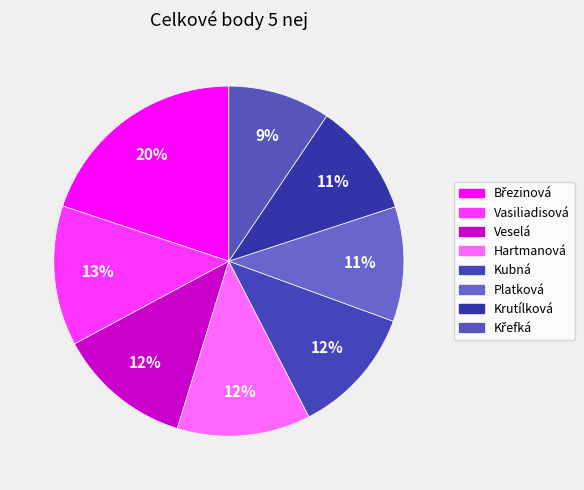

True or false: Křefká accounts for 18% of the total.

False